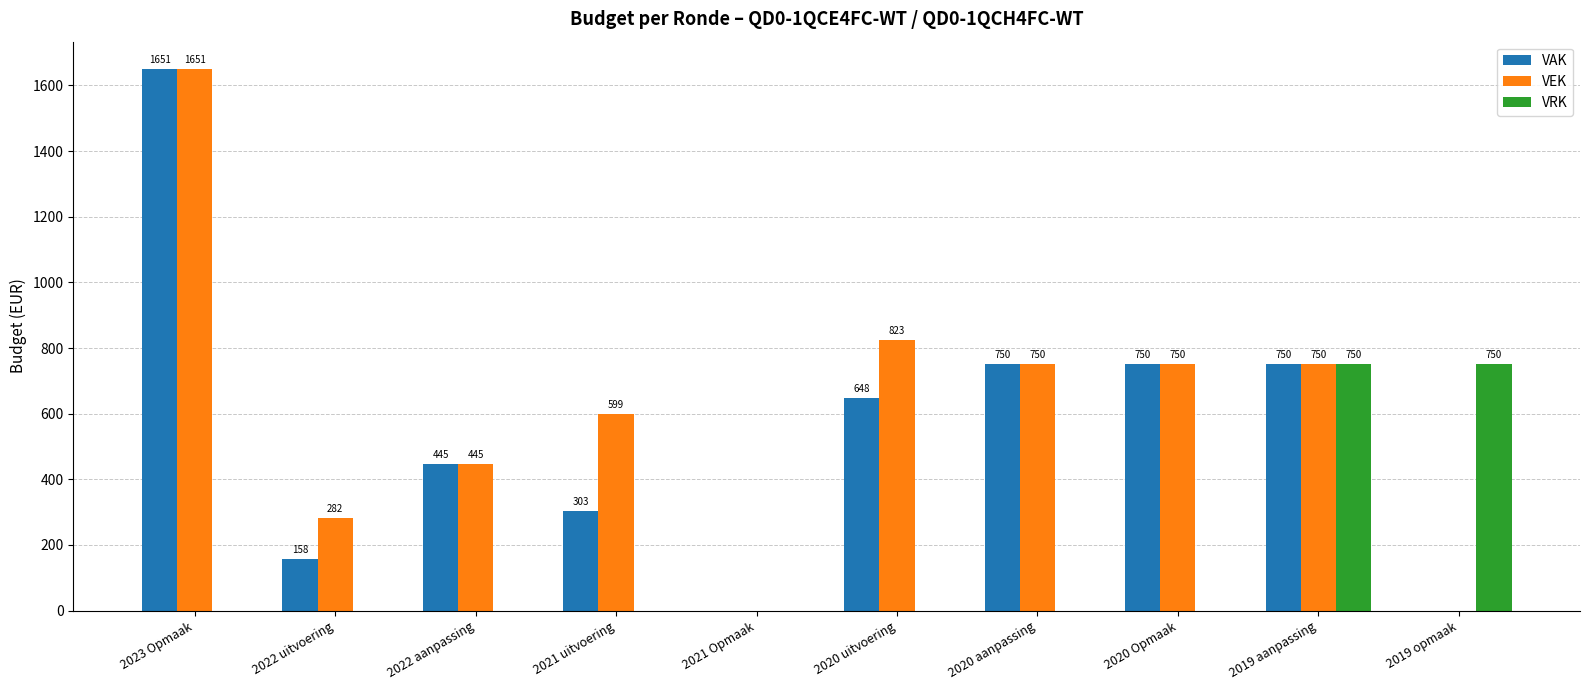

What is the average value of the VEK series?

605